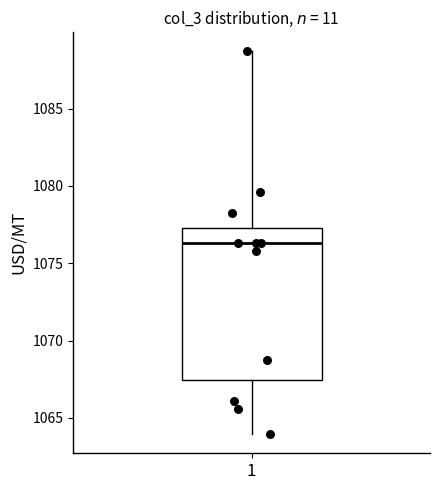

Transcribe this box plot: give where the median line is, the range the box spans, and where the two whiskers end, as read against the y-axis. The values are not printed on the chart, so give them approximately, as read against the axis.

median 1076.5, box 1067.5 to 1077.5, whiskers 1064.0 to 1088.5